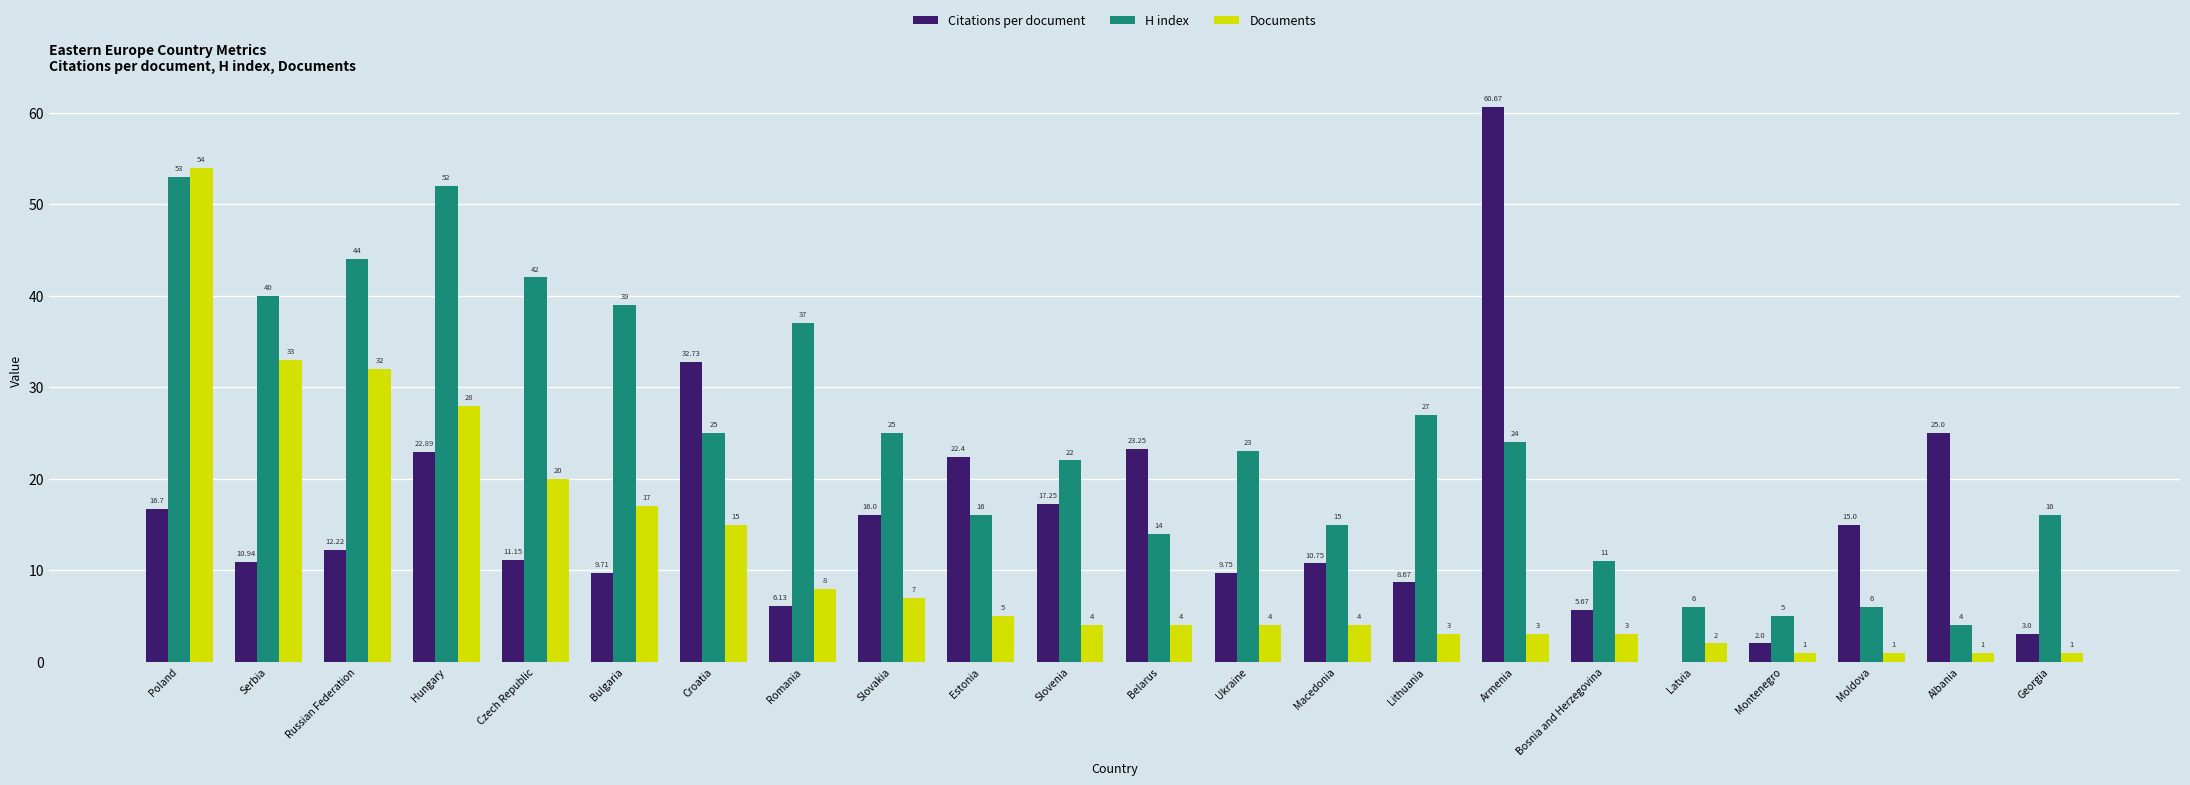

True or false: H index has a value of 15.0 at Macedonia.

True